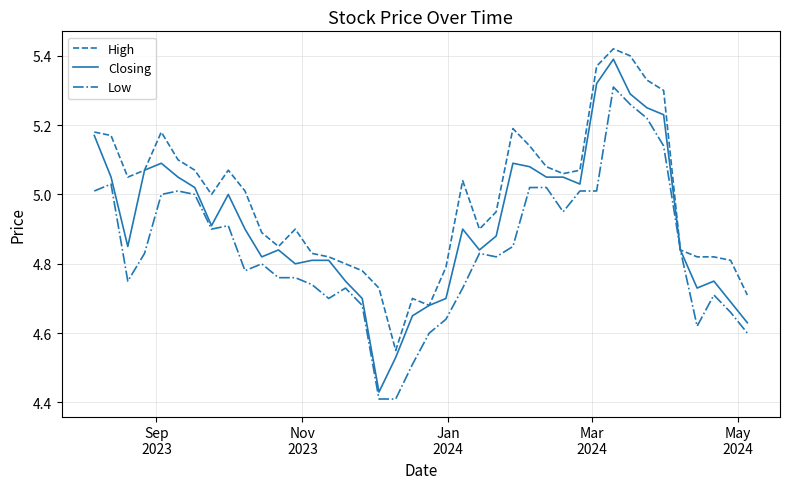

Rank the series by their average value, from highest to lowest.

High, Closing, Low